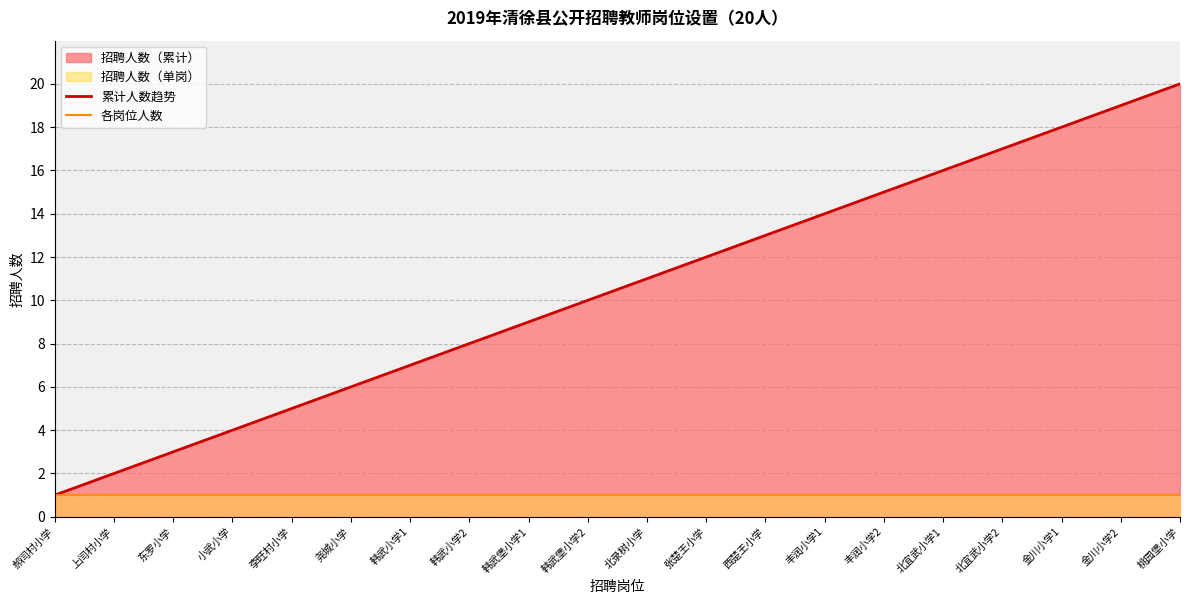

The 各岗位人数 series shows 1 at 郝闫村小学. True or false?

False